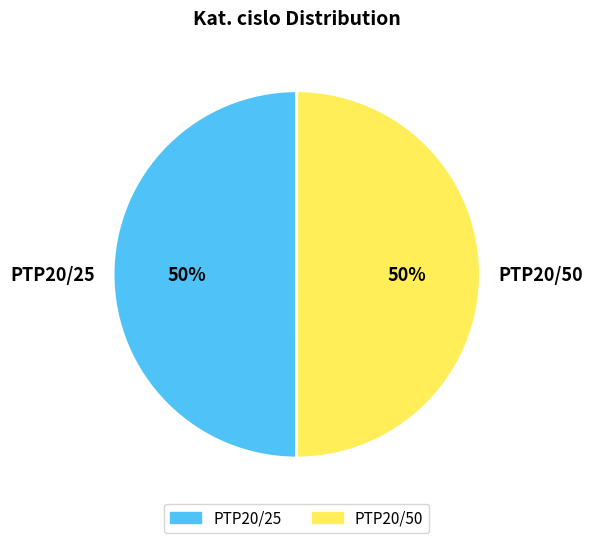

True or false: PTP20/25 accounts for 42% of the total.

False